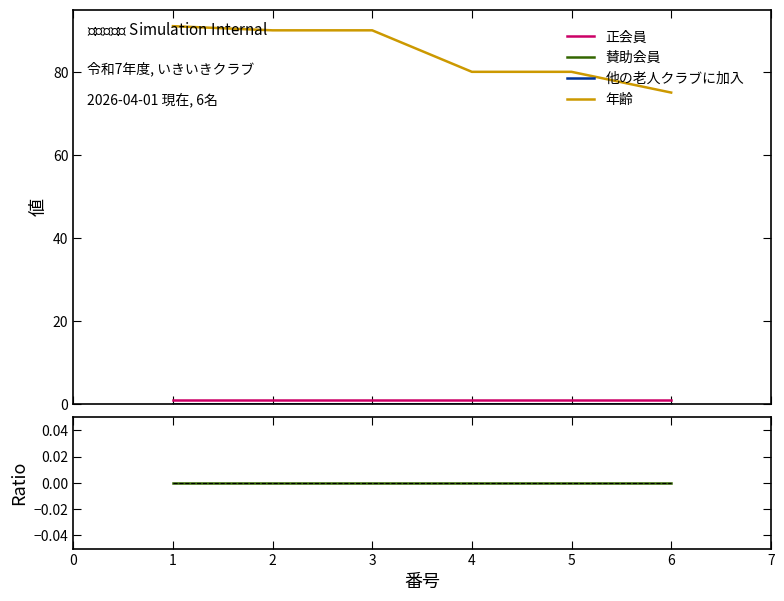

Reading right to left, transcribe all the data shown in this chart.

正会員: 1	1	1	1	1	1
賛助会員: 0	0	0	0	0	0
他の老人クラブに加入: 0	0	0	0	0	0
年齢: 75	80	80	90	90	91